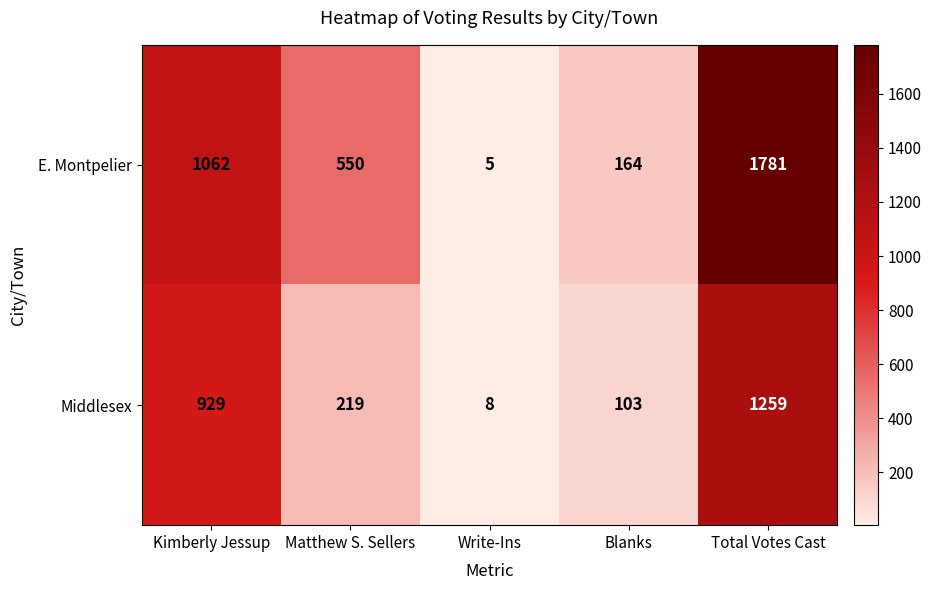

Reading left to right, extract all data points from this chart.

E. Montpelier: Kimberly Jessup=1062	Matthew S. Sellers=550	Write-Ins=5	Blanks=164	Total Votes Cast=1781
Middlesex: Kimberly Jessup=929	Matthew S. Sellers=219	Write-Ins=8	Blanks=103	Total Votes Cast=1259